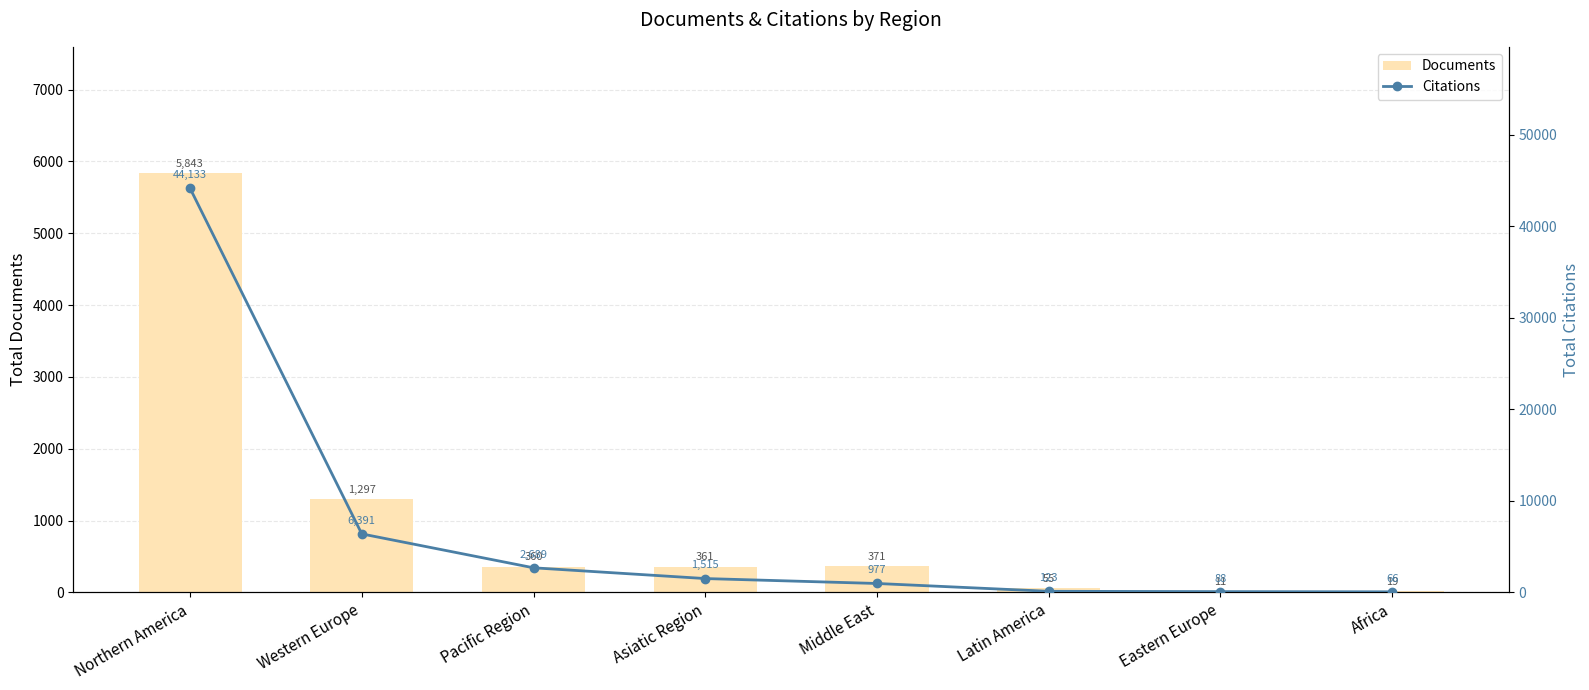

Which label corresponds to the smallest value in the chart?

Eastern Europe